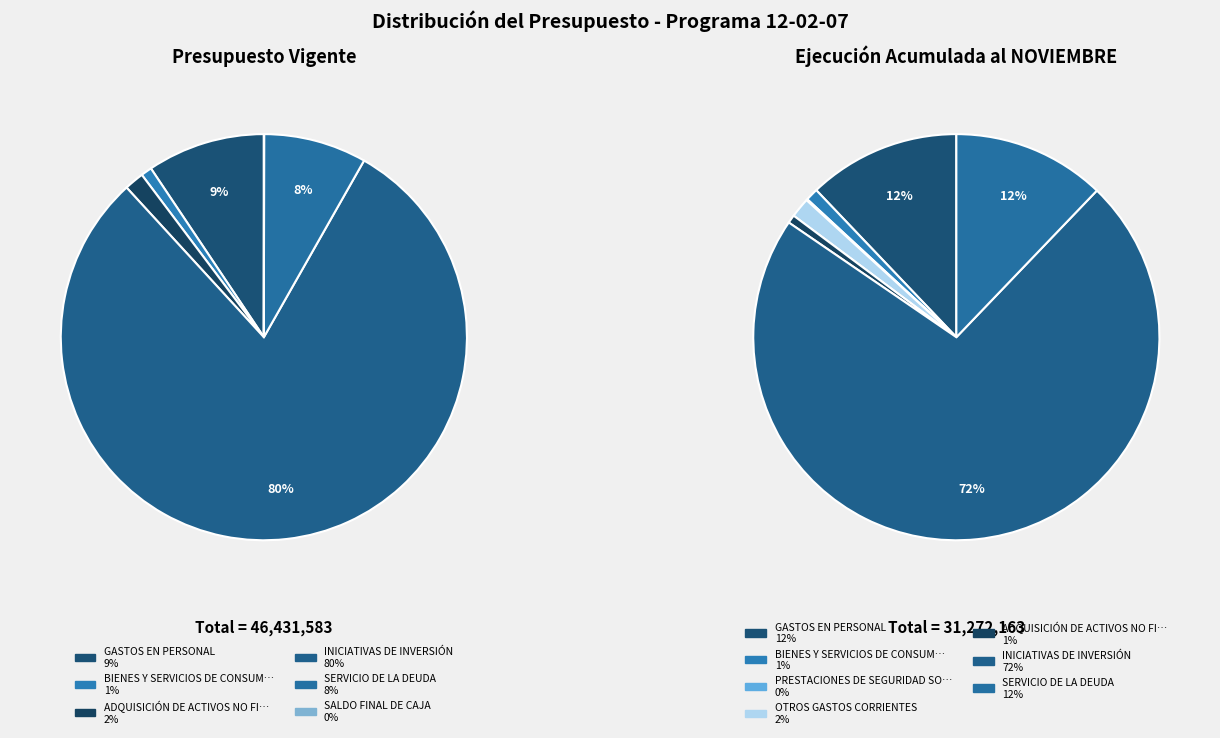

Is SERVICIO DE LA DEUDA the majority of the pie?

No